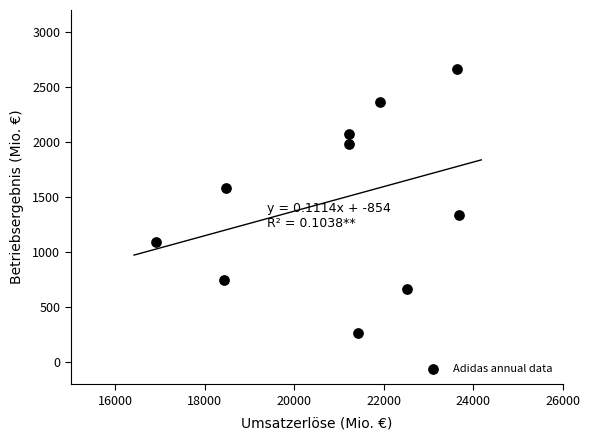

What is the range of X values (max minus min)?

6768